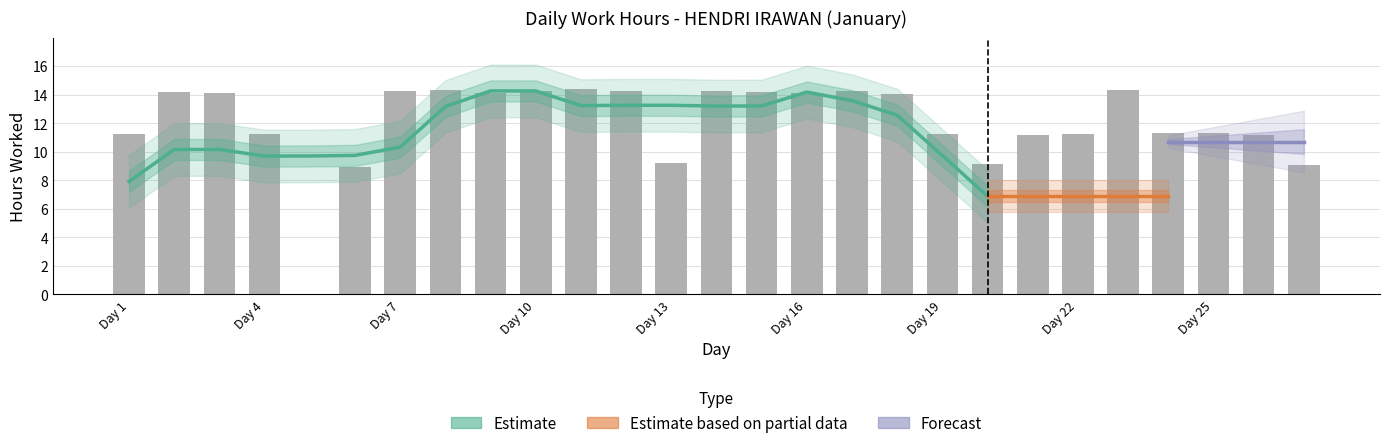

How many data points does each series have?

27